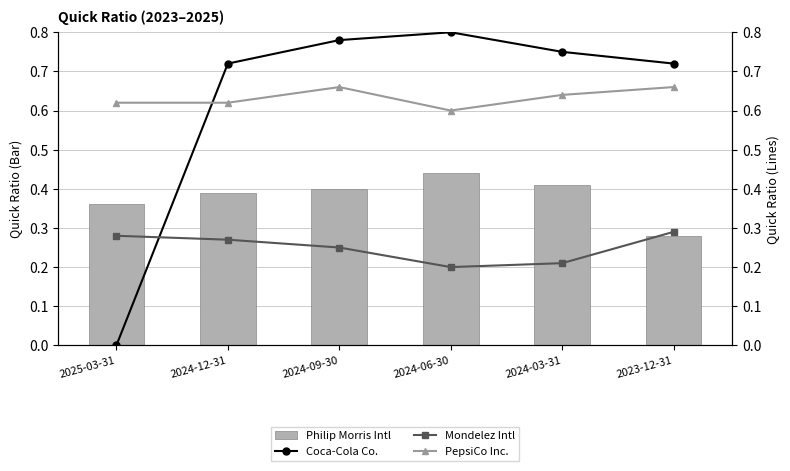

Count the number of data series in this chart.

4